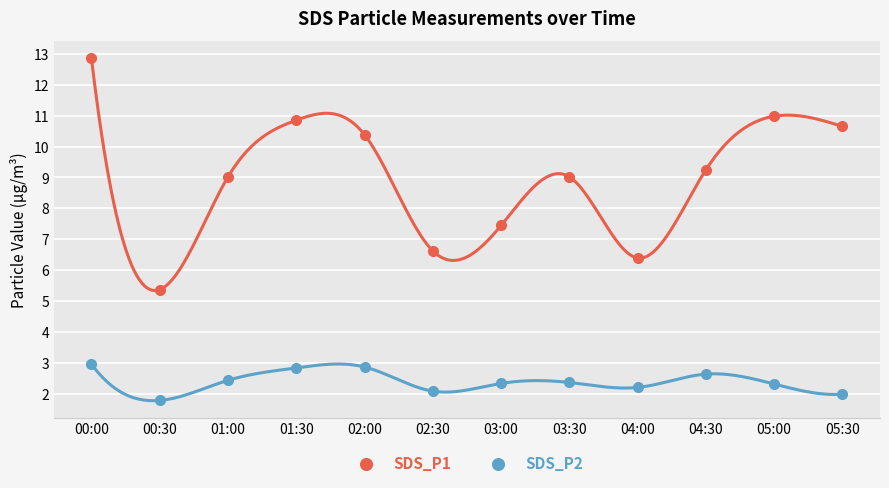

What is the value of the SDS_P1 point at the 4th from the left?

10.8